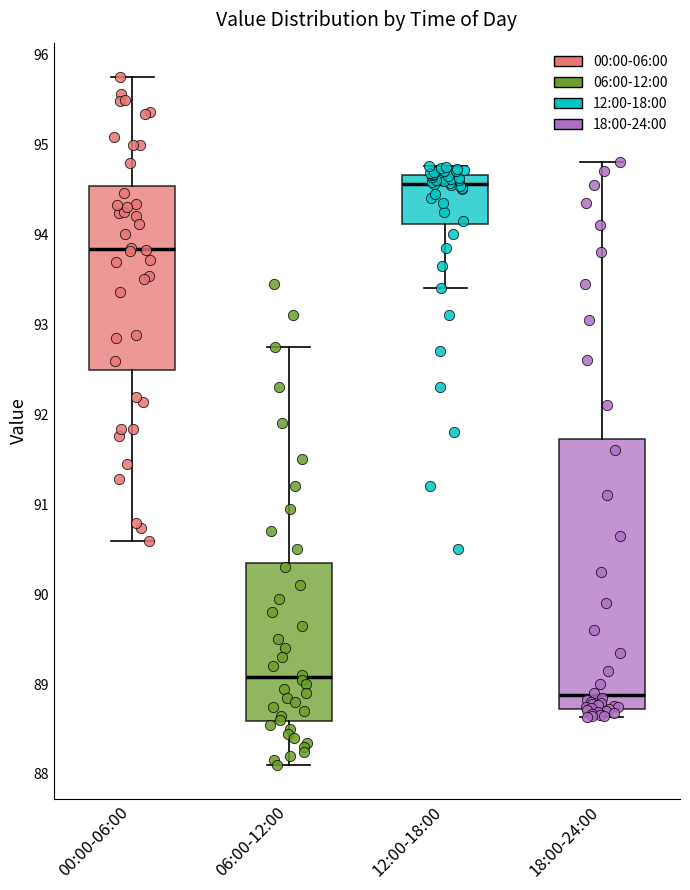

Where does the upper whisker of the box for 00:00-06:00 end on the y-axis? The values are not printed on the chart, so give them approximately, as read against the axis.

95.8